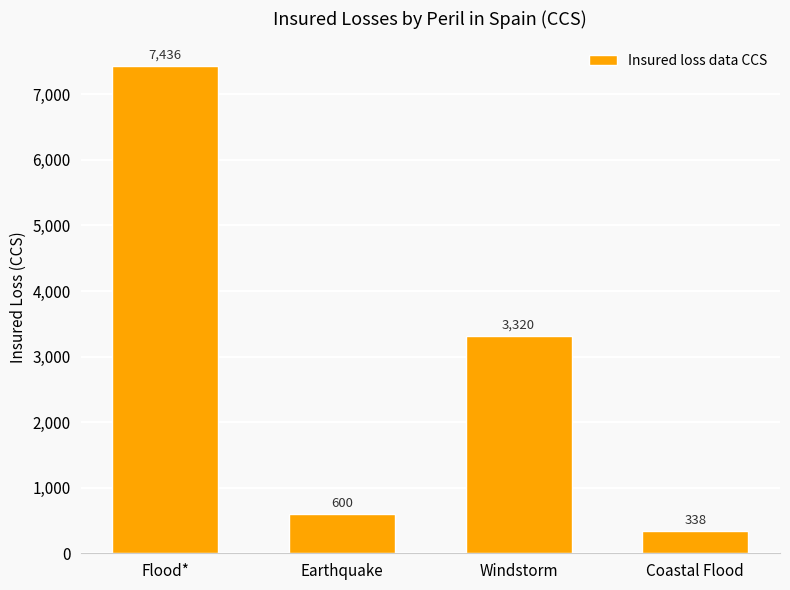

What is the ratio of the value at Windstorm to the value at Flood*?

0.4